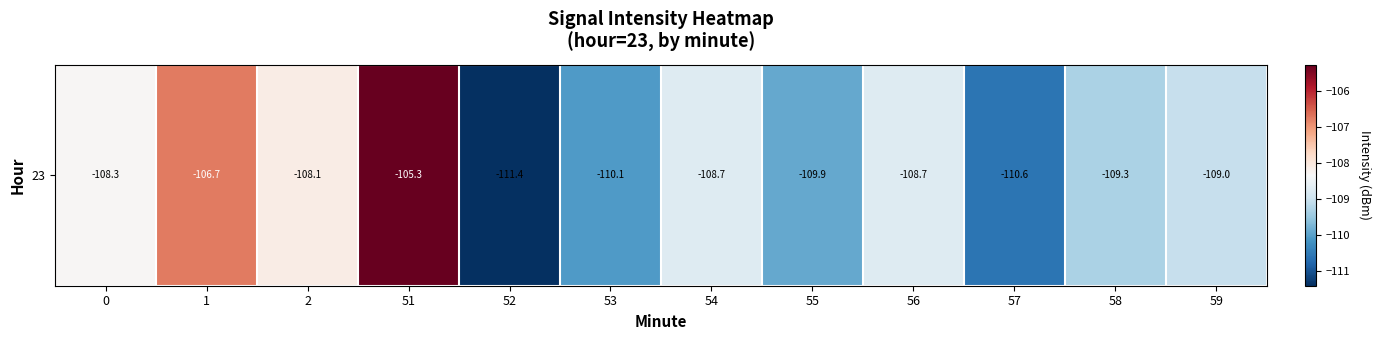

List the labels in order of value, smallest first.

52, 57, 53, 55, 58, 59, 56, 54, 0, 2, 1, 51